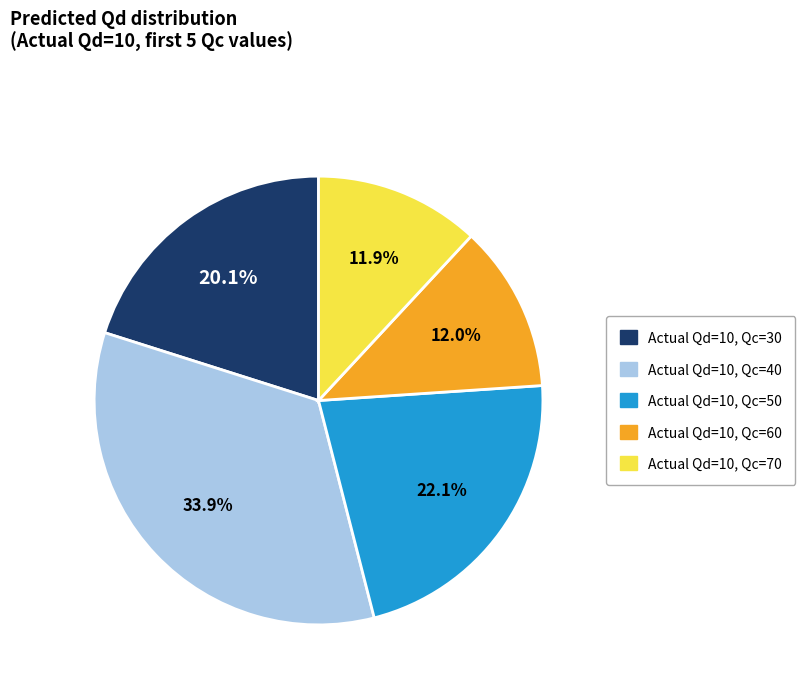

To the nearest percent, what is the average slice percentage?

20%